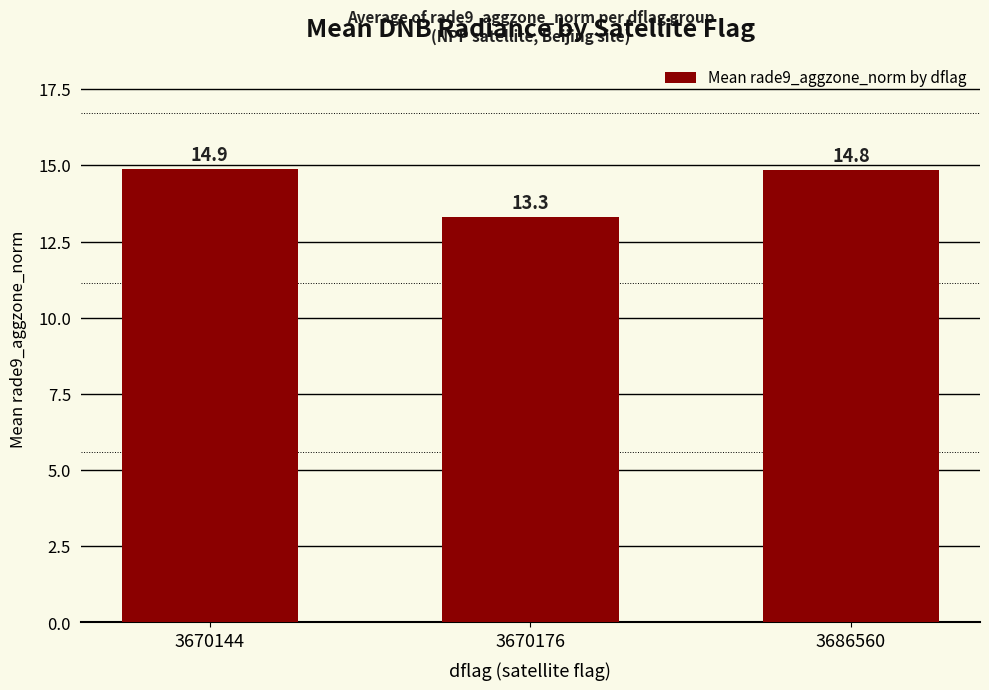

At which label is the value closest to 14?

3670176